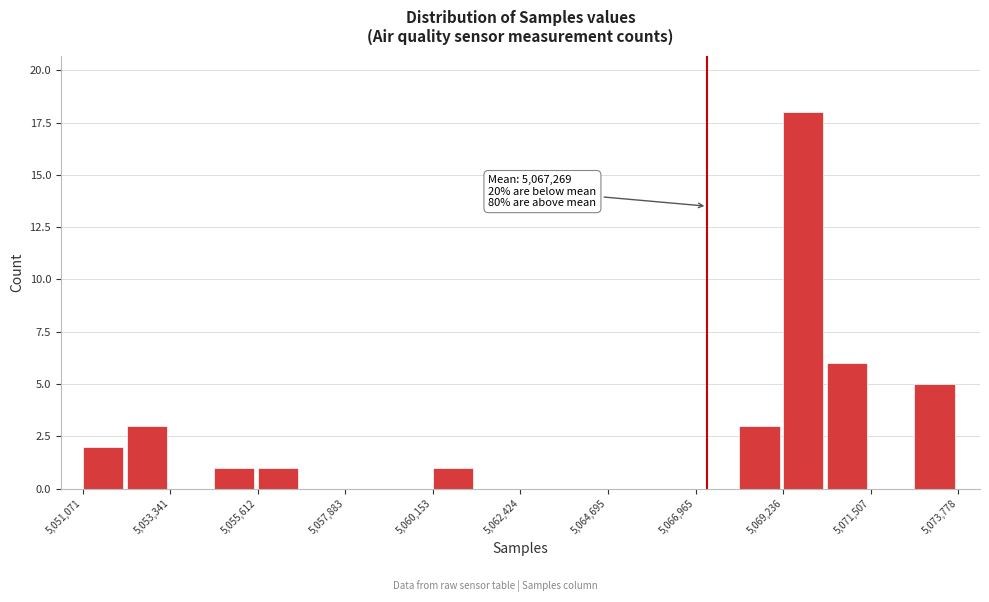

Read against the x-axis, roughly where is the centre of the tallest bar?

5070000